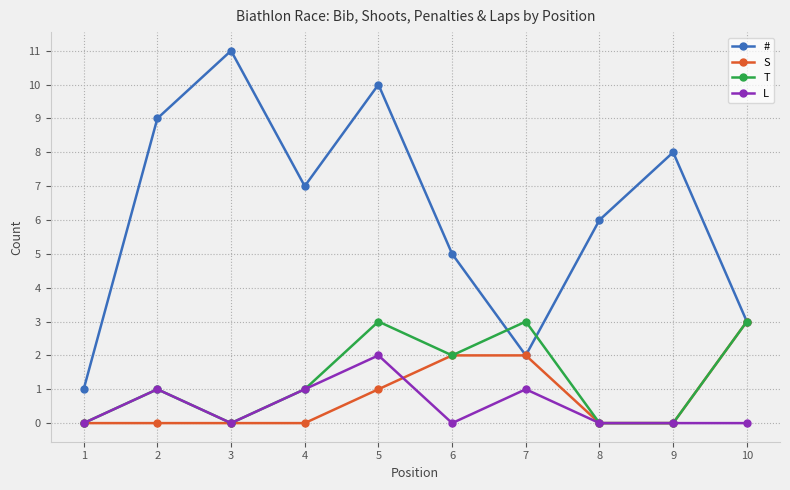

What is the spread (max minus min) of values at 3?

11